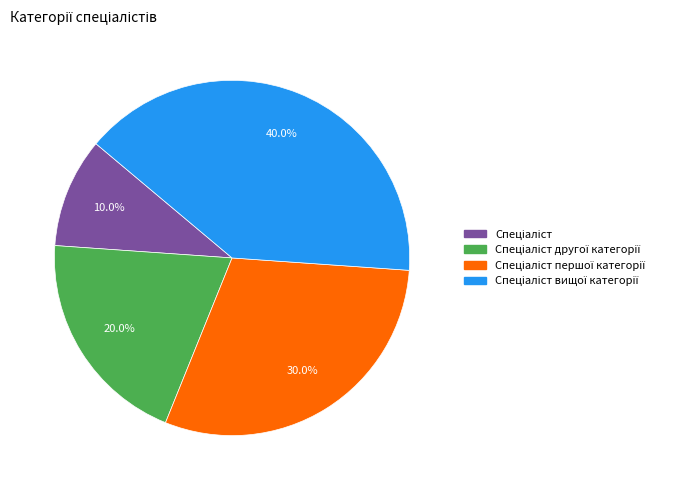

Does any single category account for the majority?

No